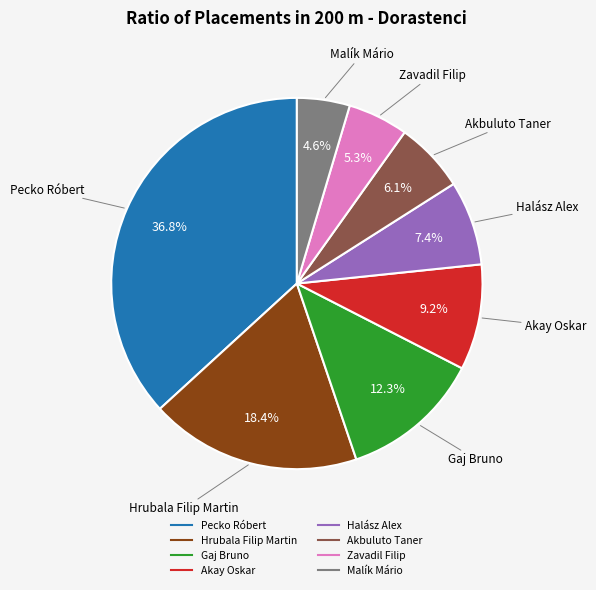

The Malík Mário slice represents 30% of the pie. True or false?

False